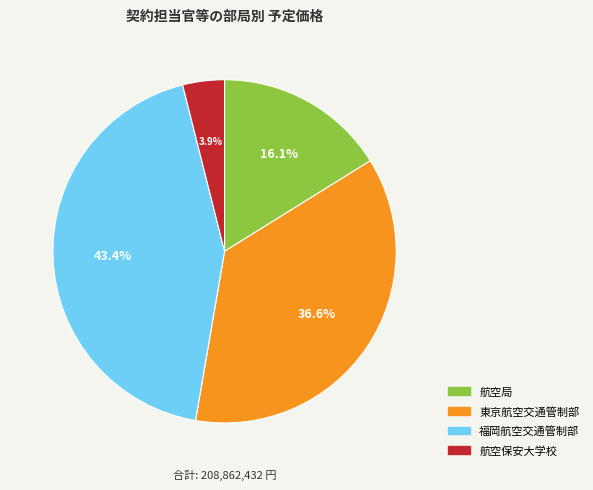

Which slice is the largest?

福岡航空交通管制部